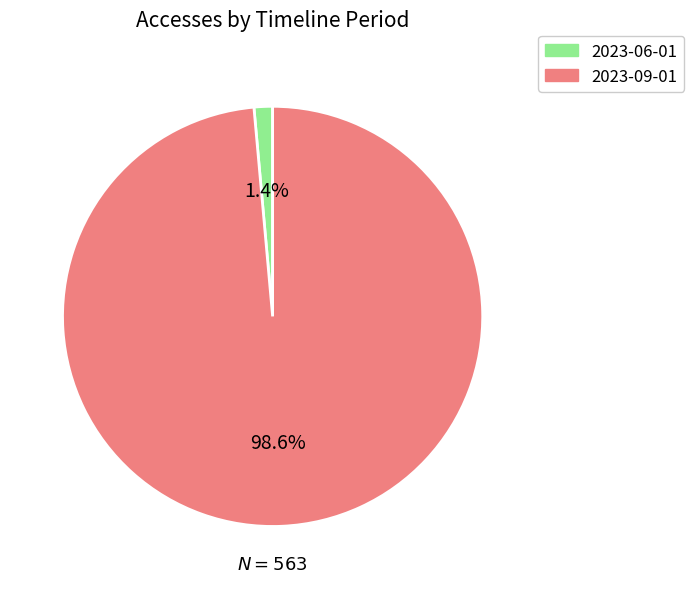

Is there any slice that represents more than half of the pie?

Yes